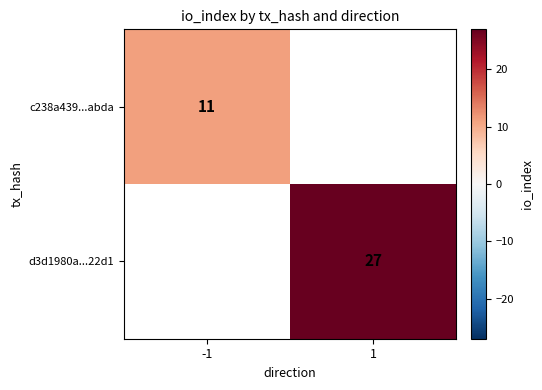

Is it true that d3d1980a...22d1 equals 27 at 1?

True